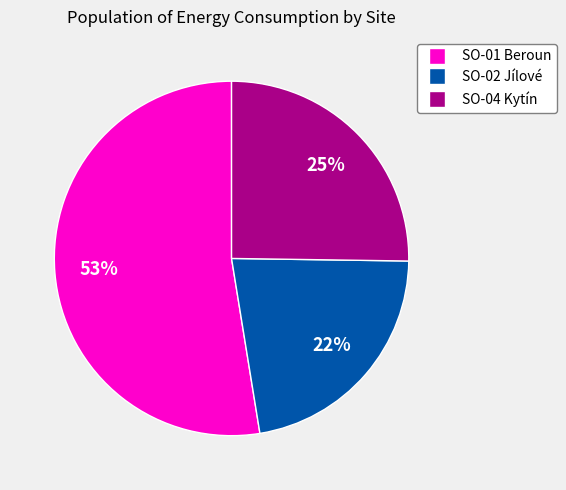

Which slice is the largest?

SO-01 Beroun